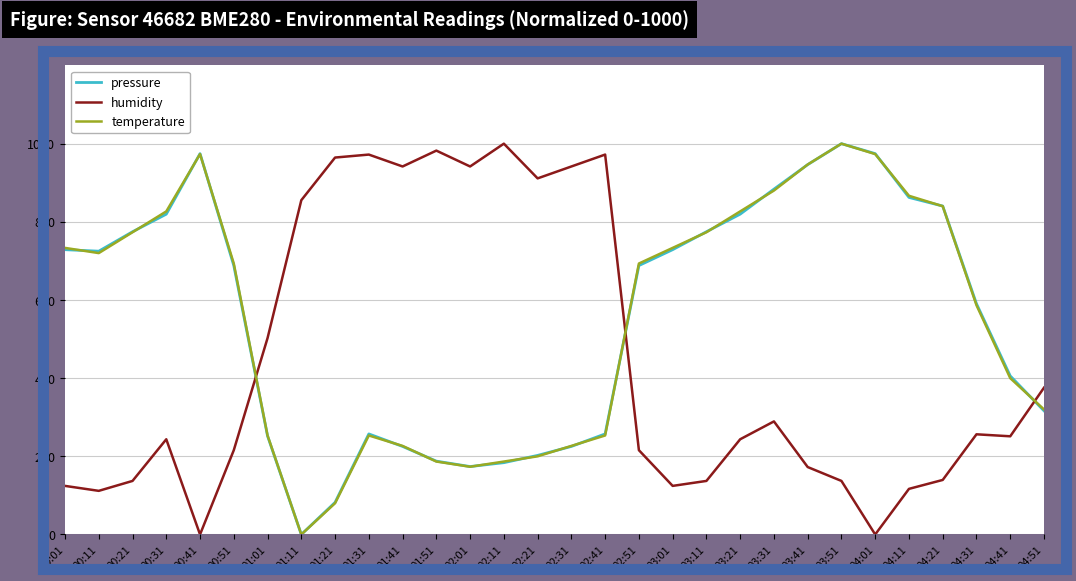

The temperature series shows 369.9 at 01:31. True or false?

False